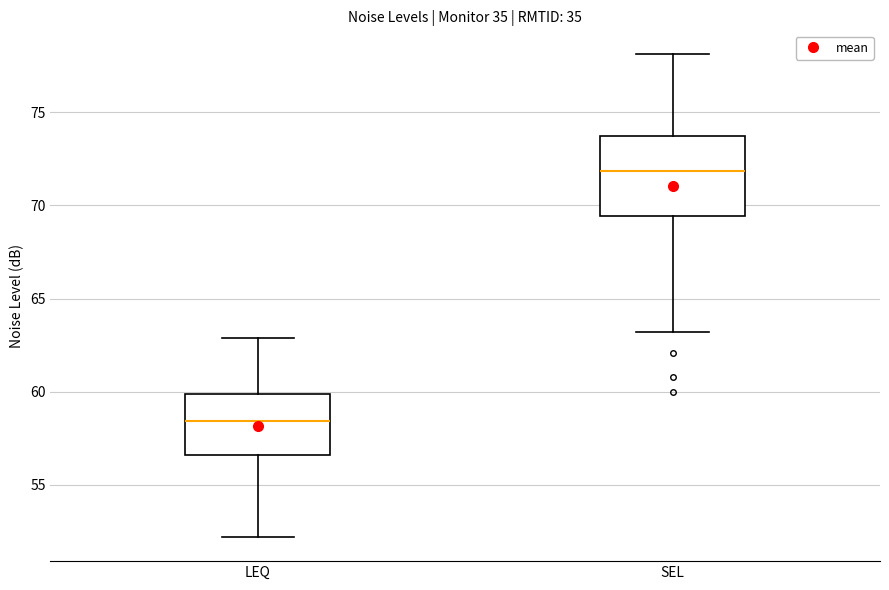

Reading left to right, transcribe this box plot: for each box, give where its median line is, the range the box spans, and where its two whiskers end, as read against the y-axis. The values are not printed on the chart, so give them approximately, as read against the axis.

LEQ: median 58.5, box 56.5 to 60.0, whiskers 52.0 to 63.0
SEL: median 72.0, box 69.5 to 73.5, whiskers 63.0 to 78.0